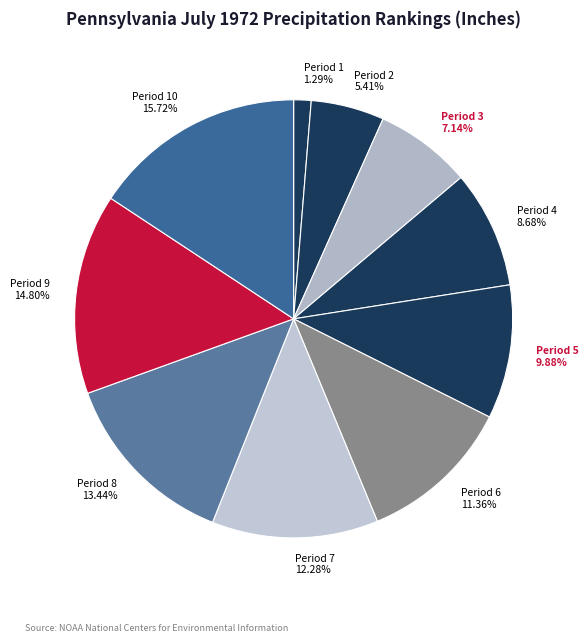

Which has a higher value, Period 4 8.68% or Period 5 9.88%?

Period 5 9.88%